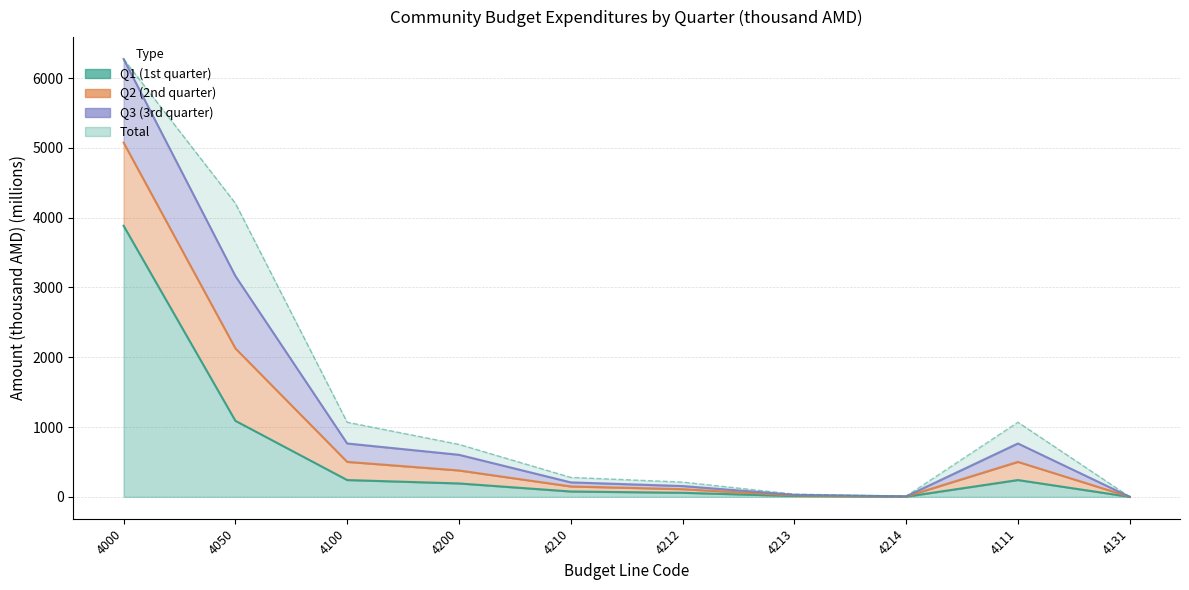

Is the value of Q2 (2nd quarter) at 4000 greater than the value of Q1 (1st quarter) at 4050?

Yes